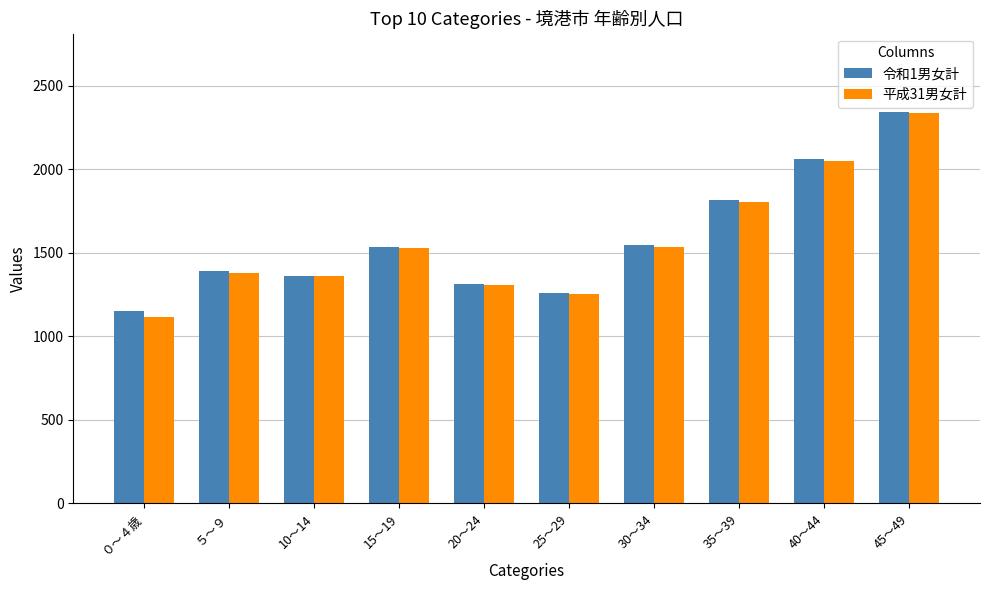

How many bars are there in each group?

2